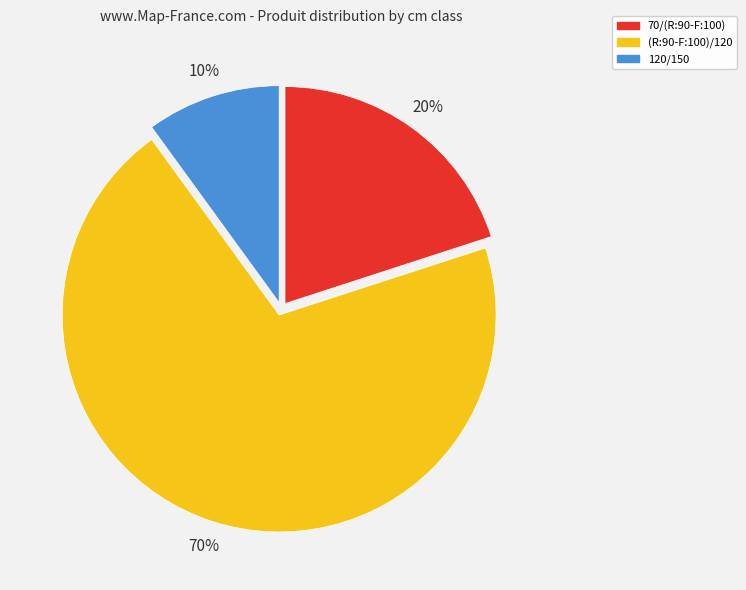

Is there a majority slice in this chart?

Yes